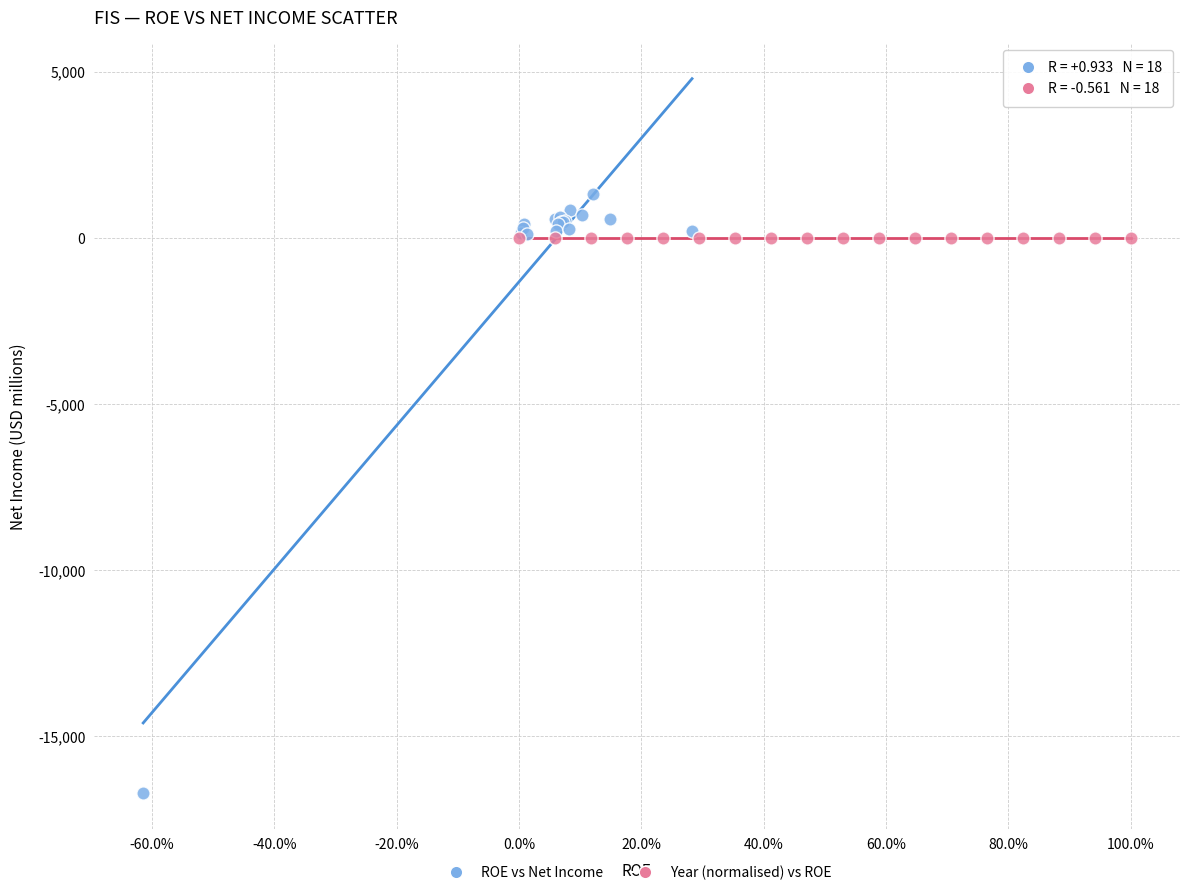

Which series contains the lowest Y value?

ROE vs Net Income